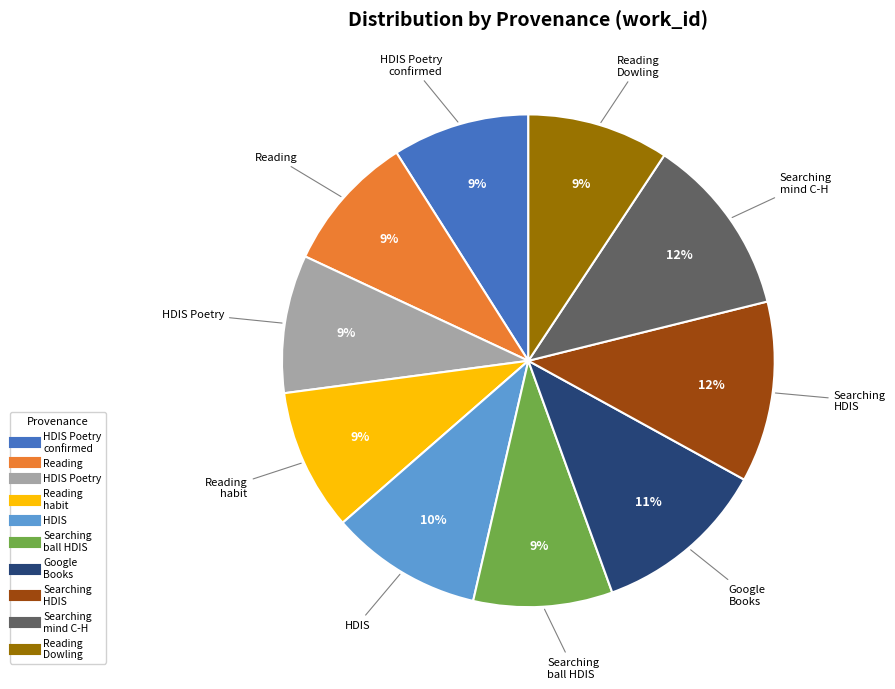

Is there any slice that represents more than half of the pie?

No